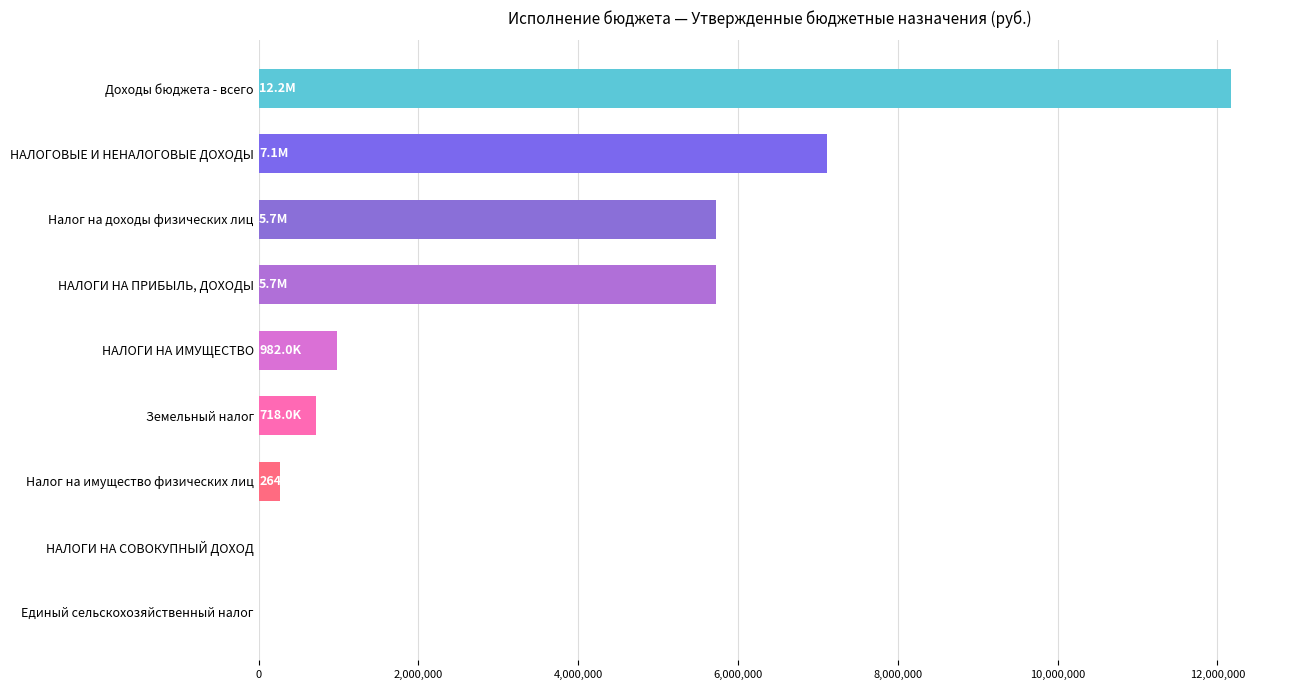

The value at Налог на имущество физических лиц is 264000.0. True or false?

True